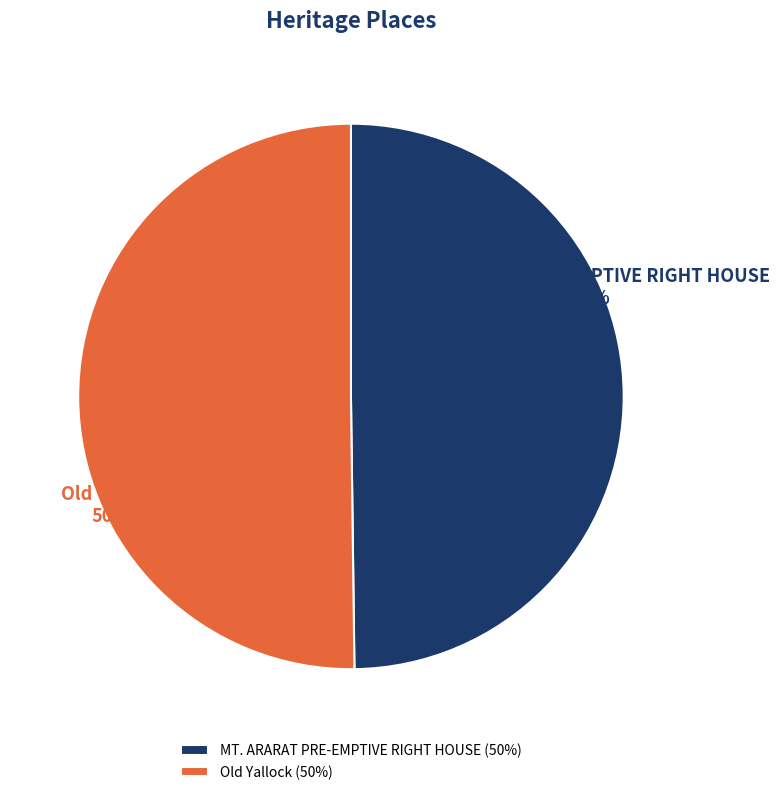

To the nearest percent, what is the average slice percentage?

50%